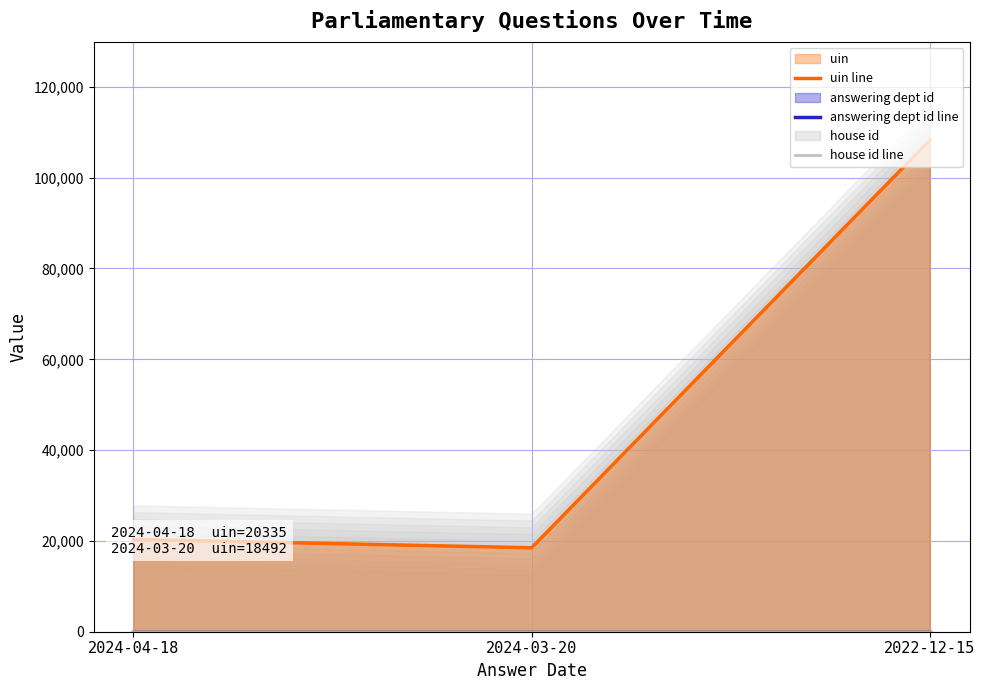

True or false: house id line has a value of 2 at 2024-04-18.

False